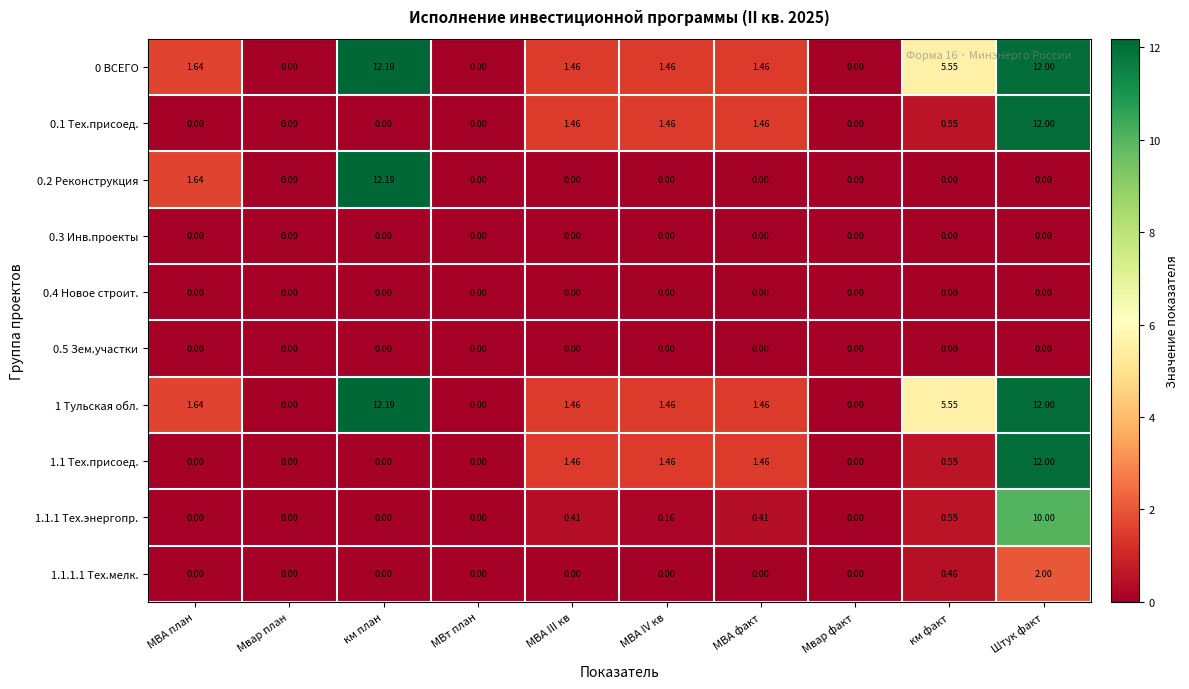

What is the total value across all series at км план?

36.6